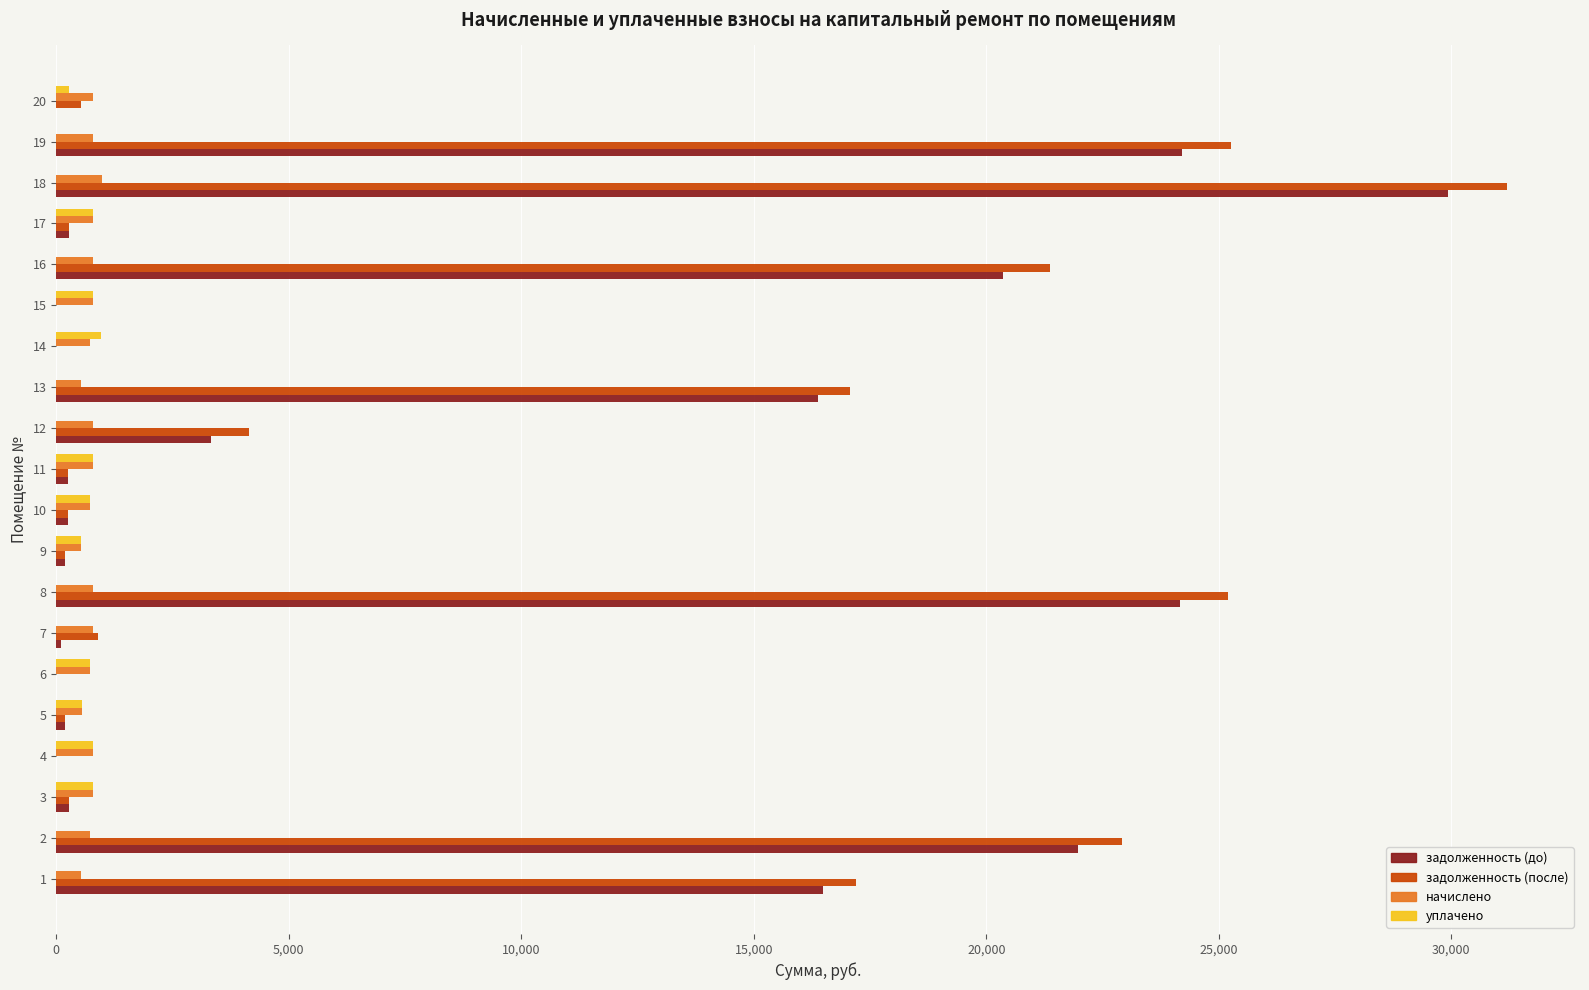

The value of начислено at 11 is 786.2. True or false?

True